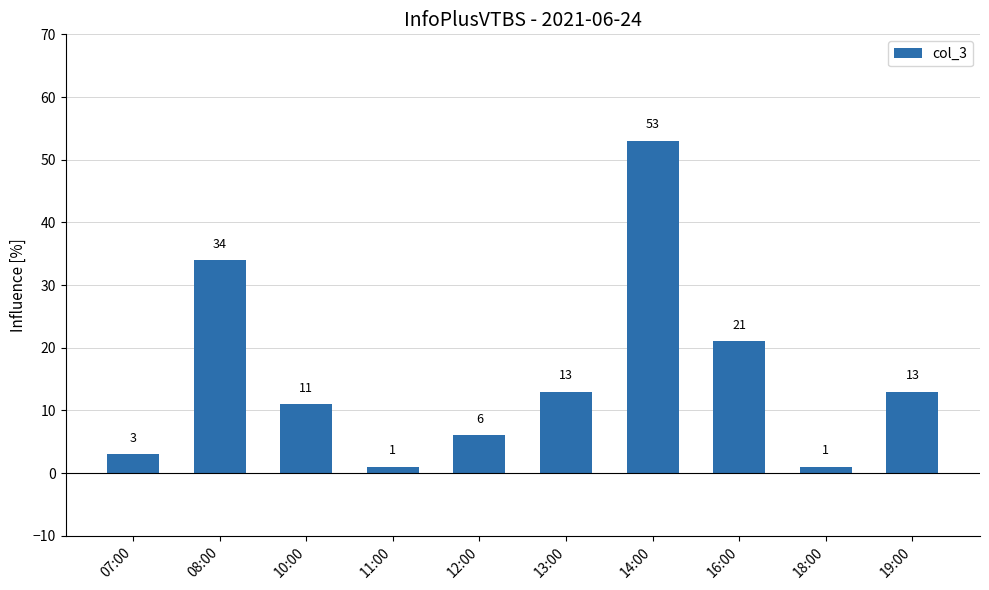

Which label corresponds to the largest value in the chart?

14:00